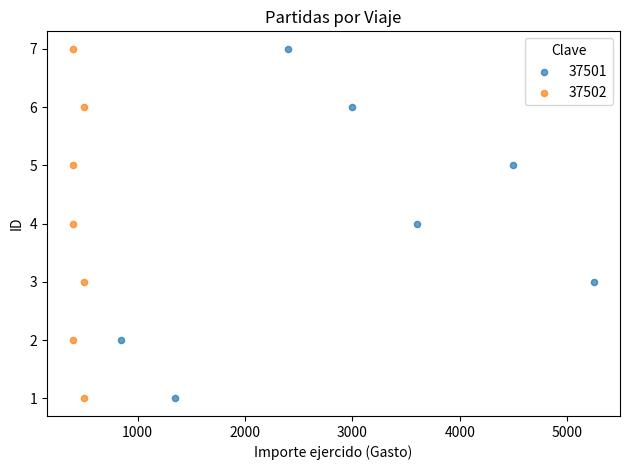

What are all the series names shown in the legend?

37501, 37502